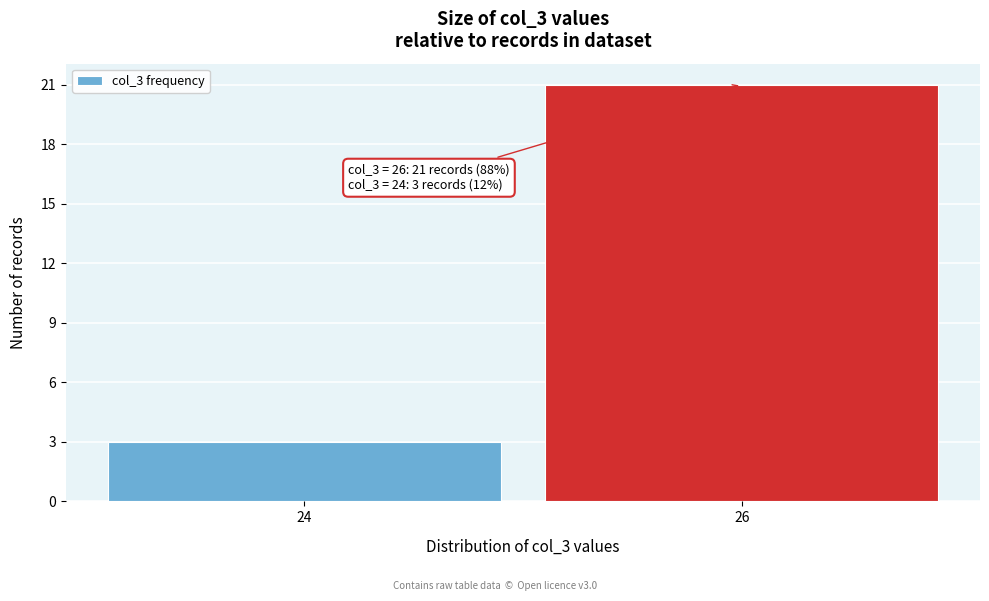

Reading right to left, what are all the values shown in this chart?

26=21	24=3